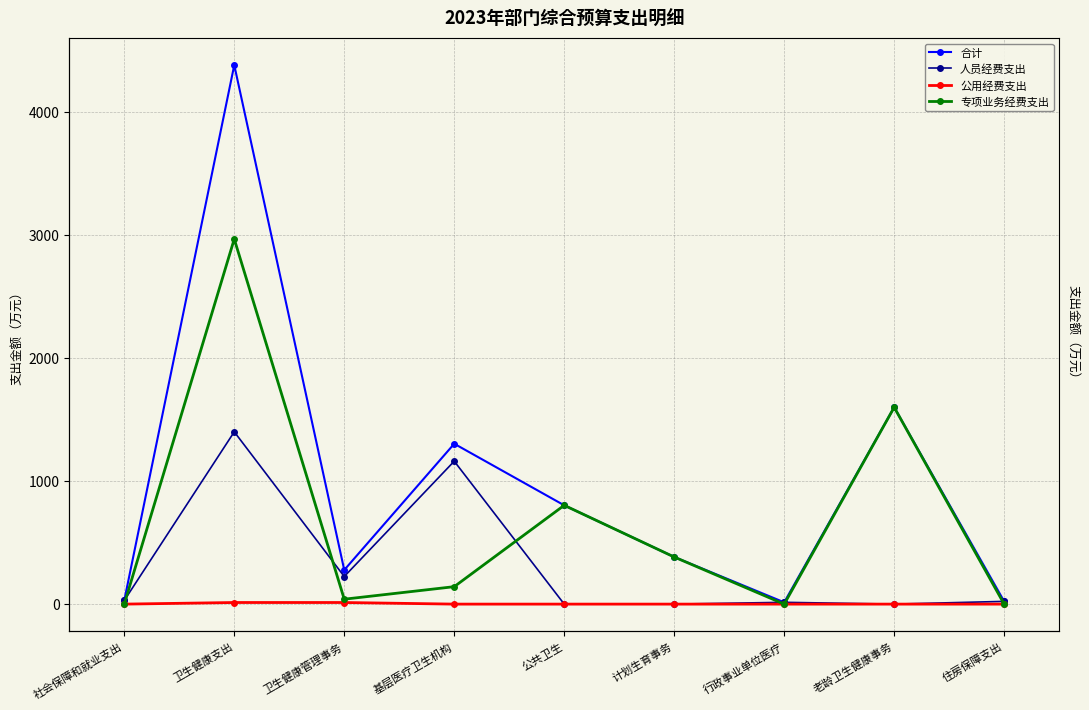

Is it true that 人员经费支出 equals 0.0 at 公共卫生?

True